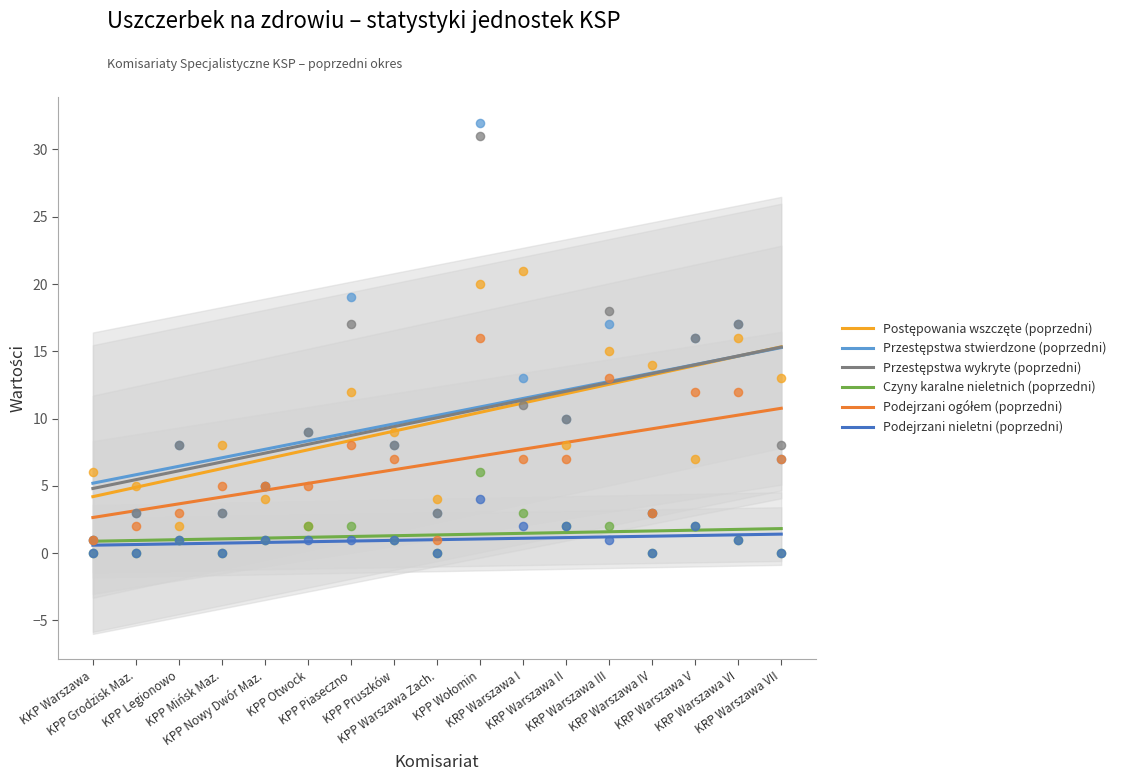

At how many categories does at least one series exceed 5?

17